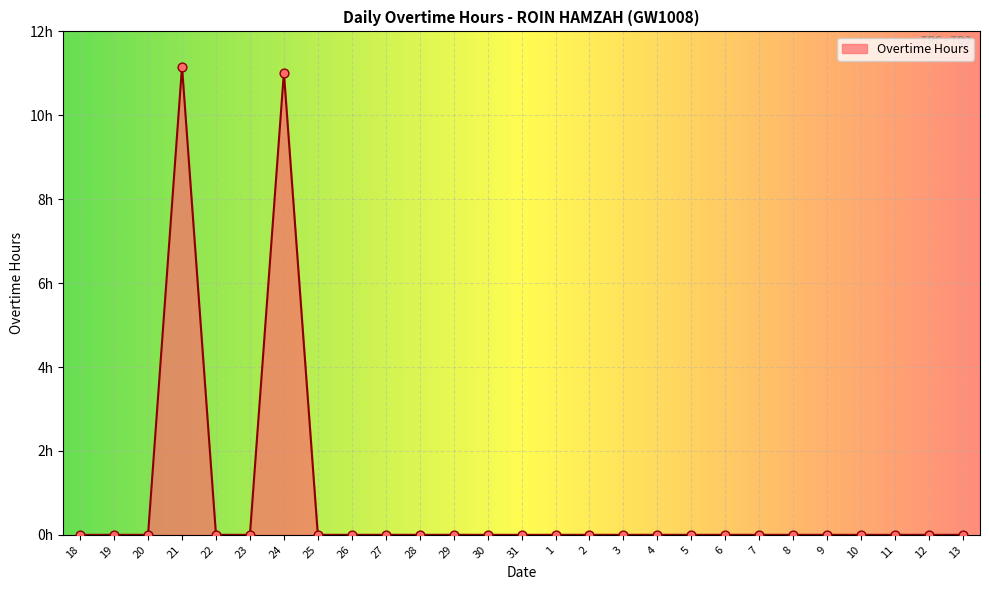

Which has a higher value, 20 or 22?

20